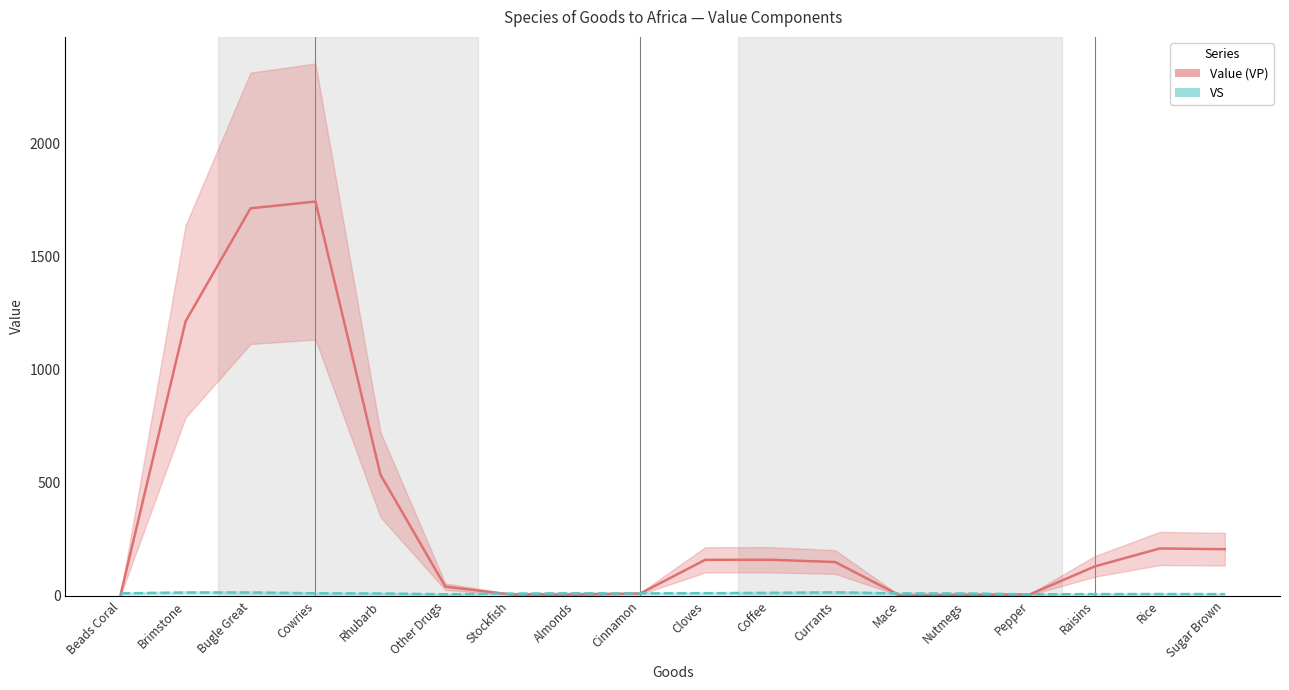

What is the average value of the Value (VP) series?

350.6